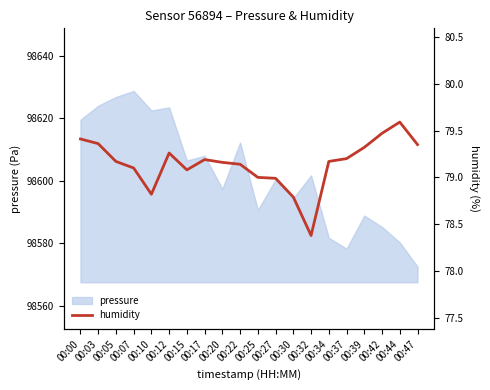

Does the chart have visible grid lines?

No